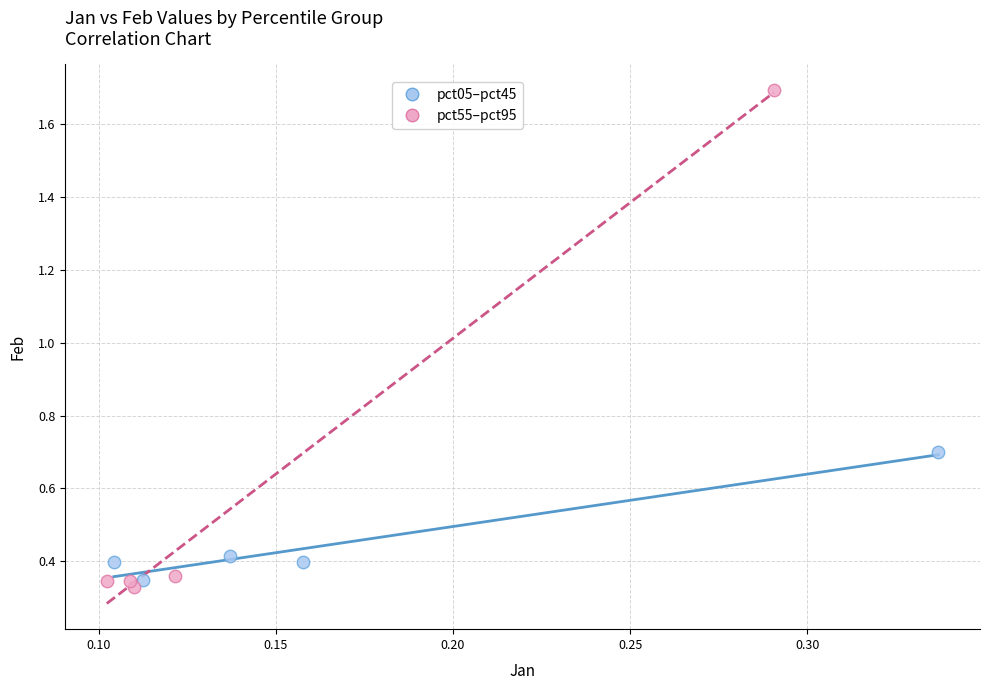

Which series reaches the maximum Y coordinate?

pct55–pct95